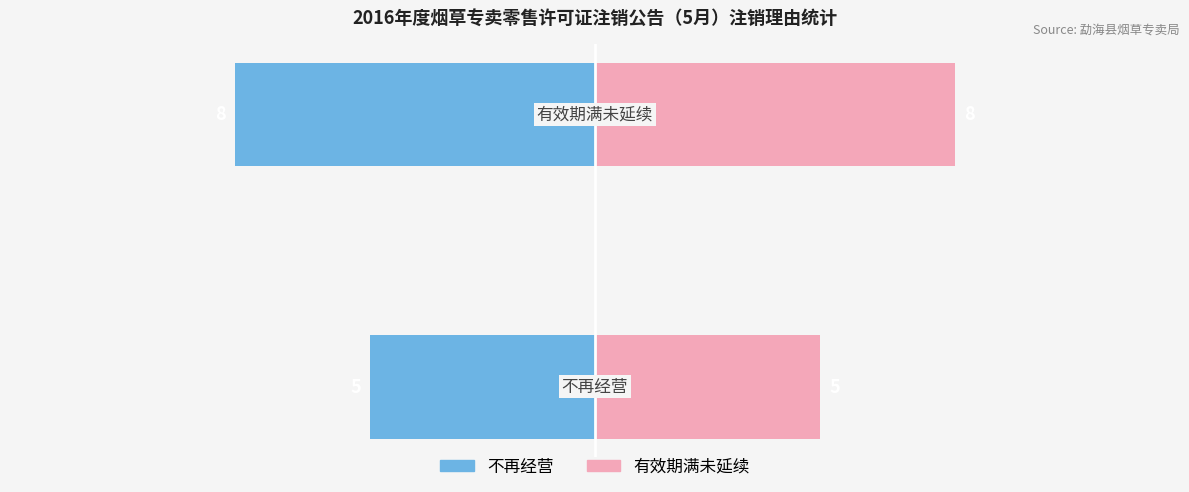

The 注销件数 series shows 5 at 0. True or false?

True